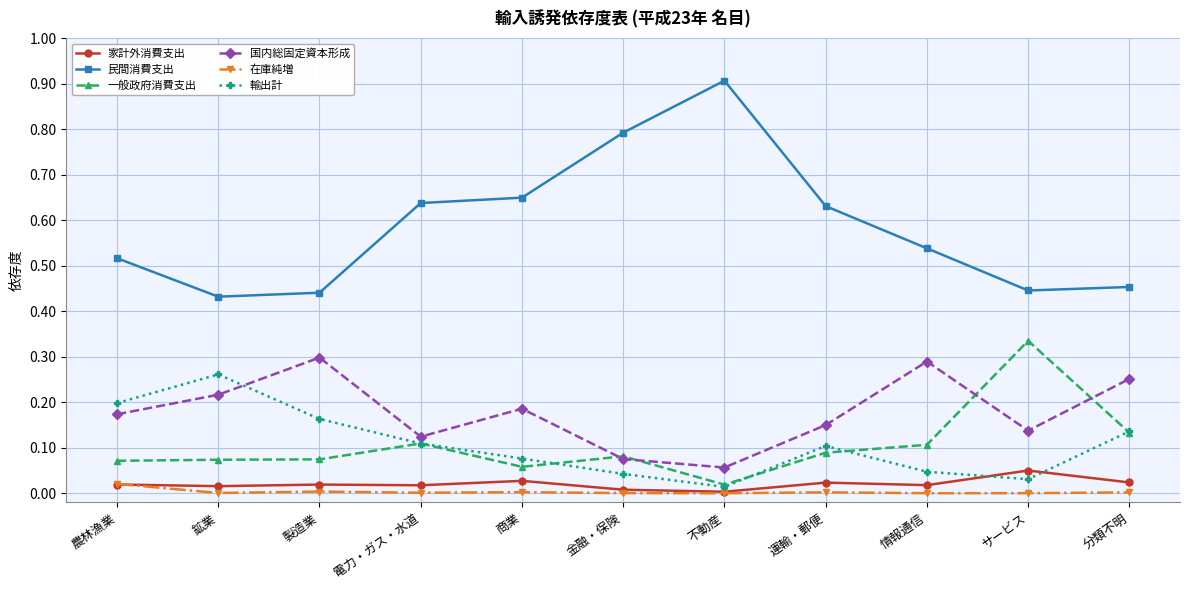

True or false: 一般政府消費支出 has more than 2 points higher than both neighbors.

True